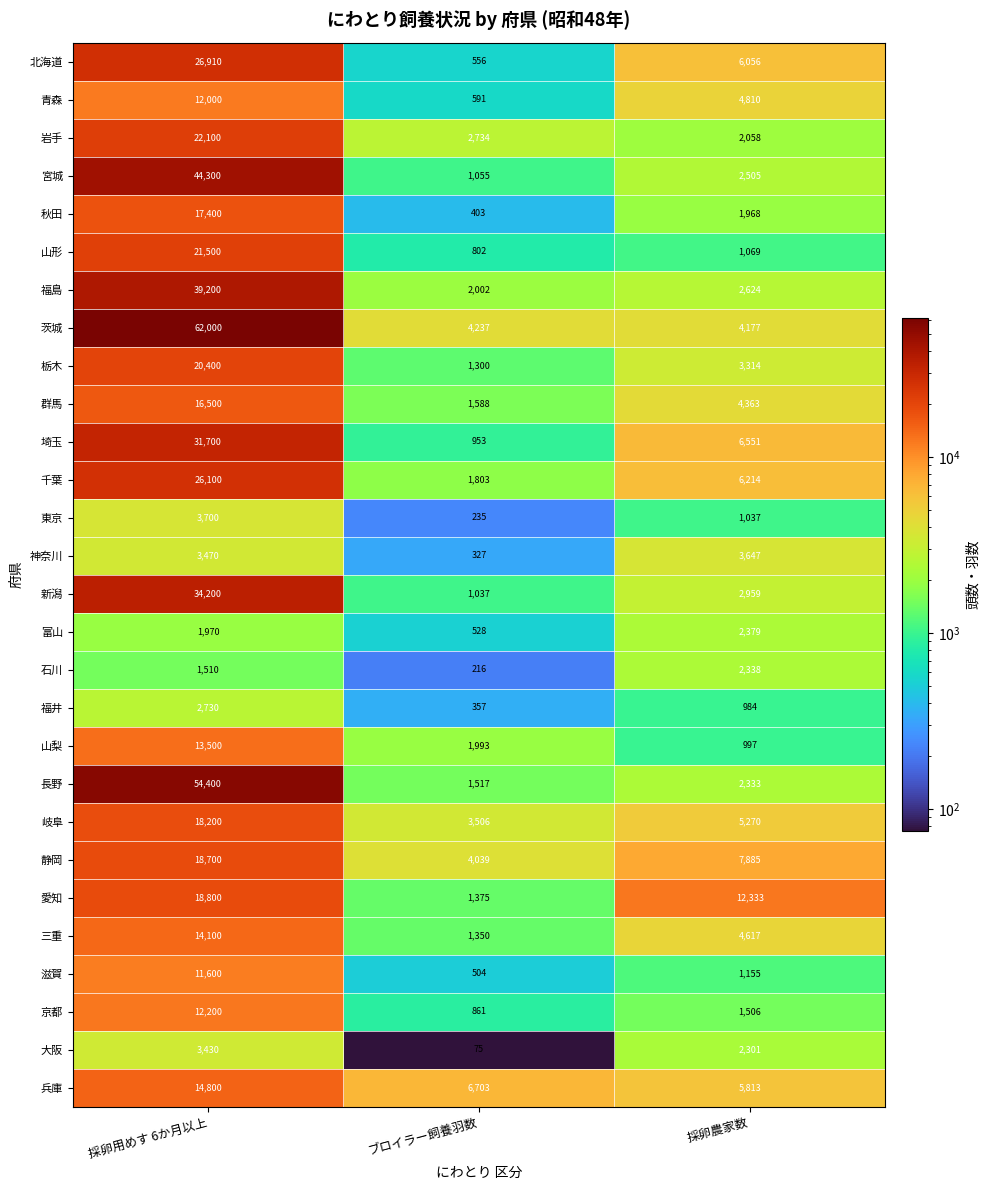

Which category has the lowest value across all series?

ブロイラー飼養羽数